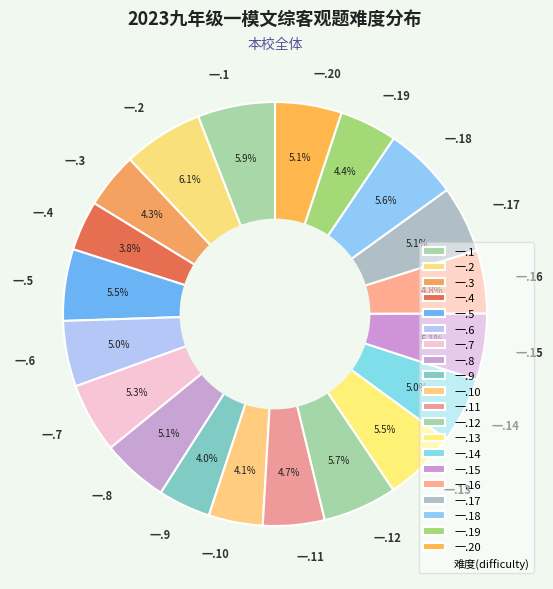

Does any single category account for the majority?

No